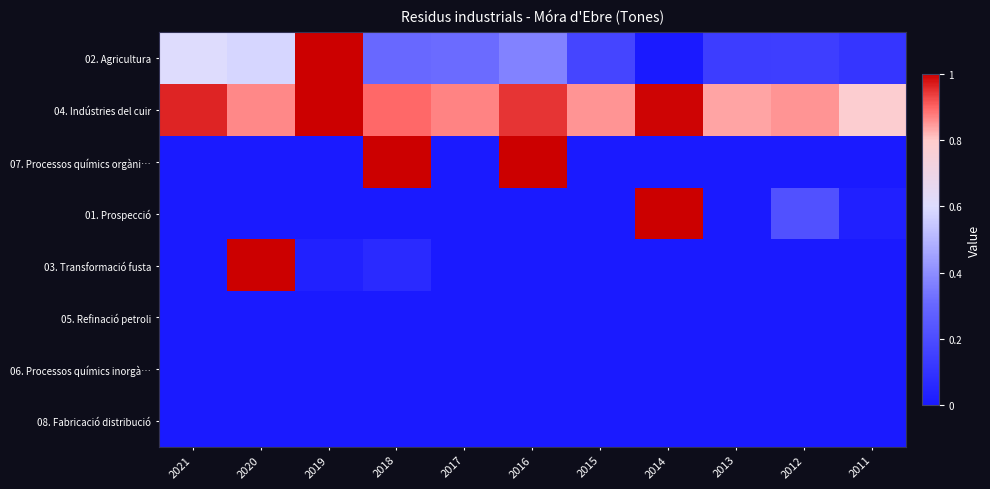

Reading right to left, what are all the values shown in this chart?

02. Agricultura: 2011=0.1	2012=0.1	2013=0.1	2014=0.0	2015=0.2	2016=0.4	2017=0.3	2018=0.3	2019=1.0	2020=0.6	2021=0.6
04. Indústries del cuir: 2011=0.8	2012=0.9	2013=0.8	2014=1.0	2015=0.9	2016=0.9	2017=0.9	2018=0.9	2019=1.0	2020=0.9	2021=1.0
07. Processos químics orgàni…: 2011=0.0	2012=0.0	2013=0.0	2014=0.0	2015=0.0	2016=1.0	2017=0.0	2018=1.0	2019=0.0	2020=0.0	2021=0.0
01. Prospecció: 2011=0.0	2012=0.2	2013=0.0	2014=1.0	2015=0.0	2016=0.0	2017=0.0	2018=0.0	2019=0.0	2020=0.0	2021=0.0
03. Transformació fusta: 2011=0.0	2012=0.0	2013=0.0	2014=0.0	2015=0.0	2016=0.0	2017=0.0	2018=0.1	2019=0.0	2020=1.0	2021=0.0
05. Refinació petroli: 2011=0.0	2012=0.0	2013=0.0	2014=0.0	2015=0.0	2016=0.0	2017=0.0	2018=0.0	2019=0.0	2020=0.0	2021=0.0
06. Processos químics inorgà…: 2011=0.0	2012=0.0	2013=0.0	2014=0.0	2015=0.0	2016=0.0	2017=0.0	2018=0.0	2019=0.0	2020=0.0	2021=0.0
08. Fabricació distribució: 2011=0.0	2012=0.0	2013=0.0	2014=0.0	2015=0.0	2016=0.0	2017=0.0	2018=0.0	2019=0.0	2020=0.0	2021=0.0